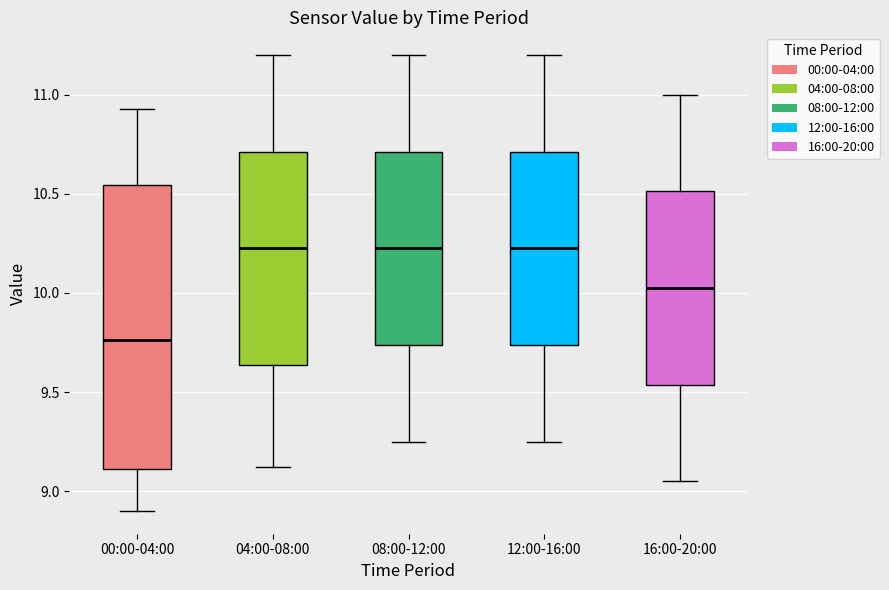

Reading left to right, read every box against the y-axis: the position of its median line, the range the box covers, and the ends of its whiskers. The values are not printed on the chart, so give them approximately, as read against the axis.

00:00-04:00: median 9.75, box 9.10 to 10.55, whiskers 8.90 to 10.95
04:00-08:00: median 10.25, box 9.65 to 10.70, whiskers 9.10 to 11.20
08:00-12:00: median 10.25, box 9.75 to 10.70, whiskers 9.25 to 11.20
12:00-16:00: median 10.25, box 9.75 to 10.70, whiskers 9.25 to 11.20
16:00-20:00: median 10.05, box 9.55 to 10.50, whiskers 9.05 to 11.00